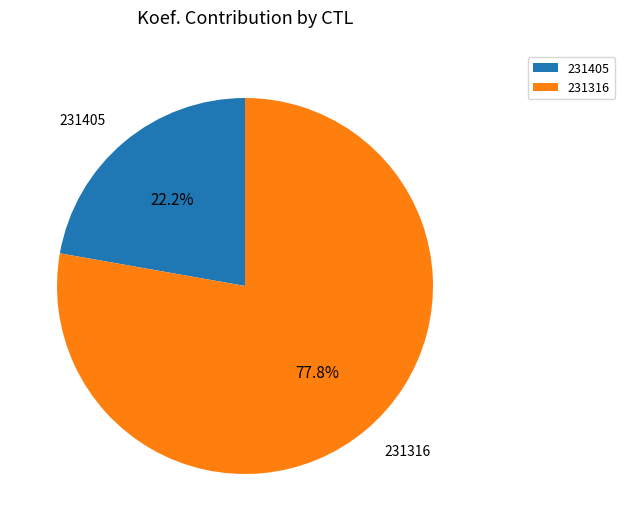

Which slice is the smallest?

231405